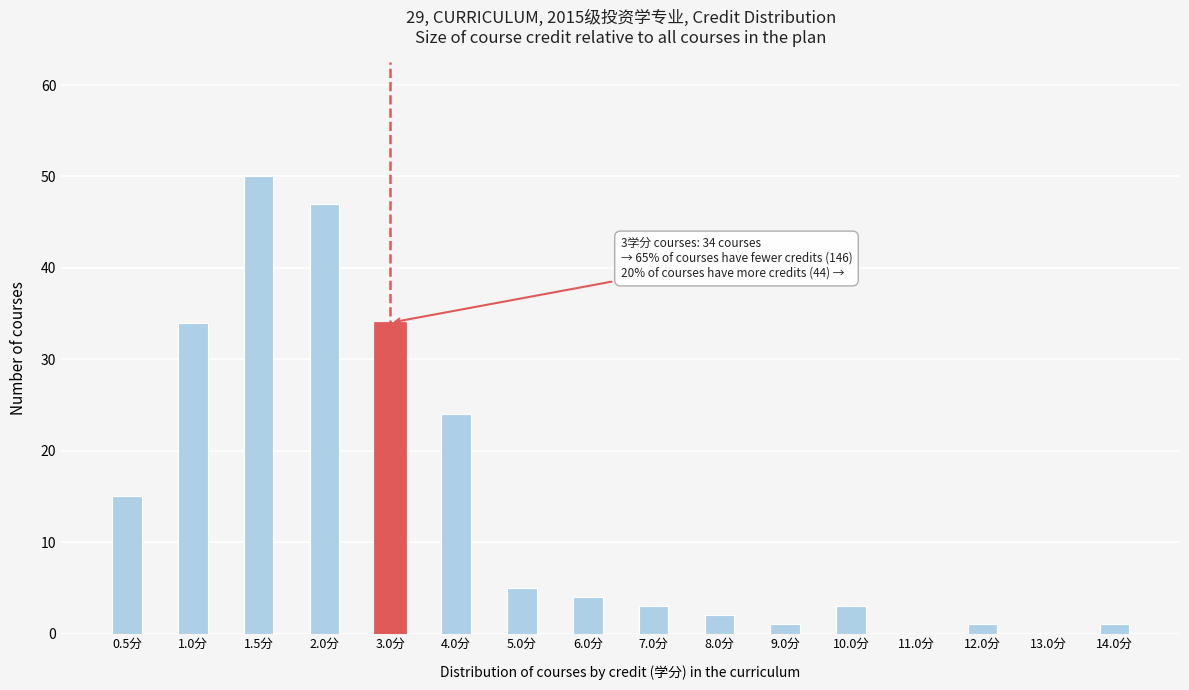

Reading left to right, extract all data points from this chart.

0.5分=15	1.0分=34	1.5分=50	2.0分=47	3.0分=34	4.0分=24	5.0分=5	6.0分=4	7.0分=3	8.0分=2	9.0分=1	10.0分=3	11.0分=0	12.0分=1	13.0分=0	14.0分=1